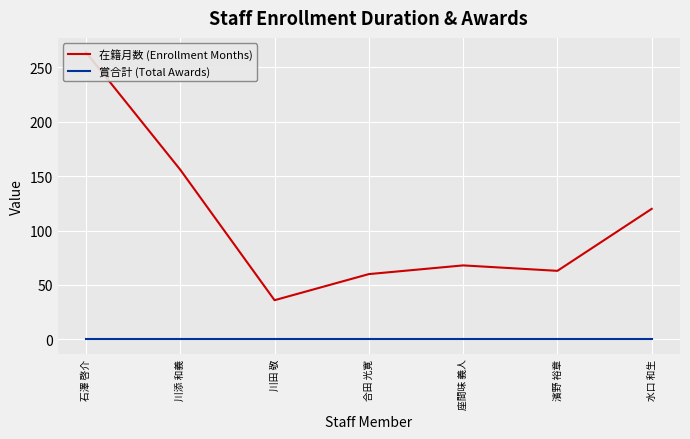

Count the number of categories in the chart.

7